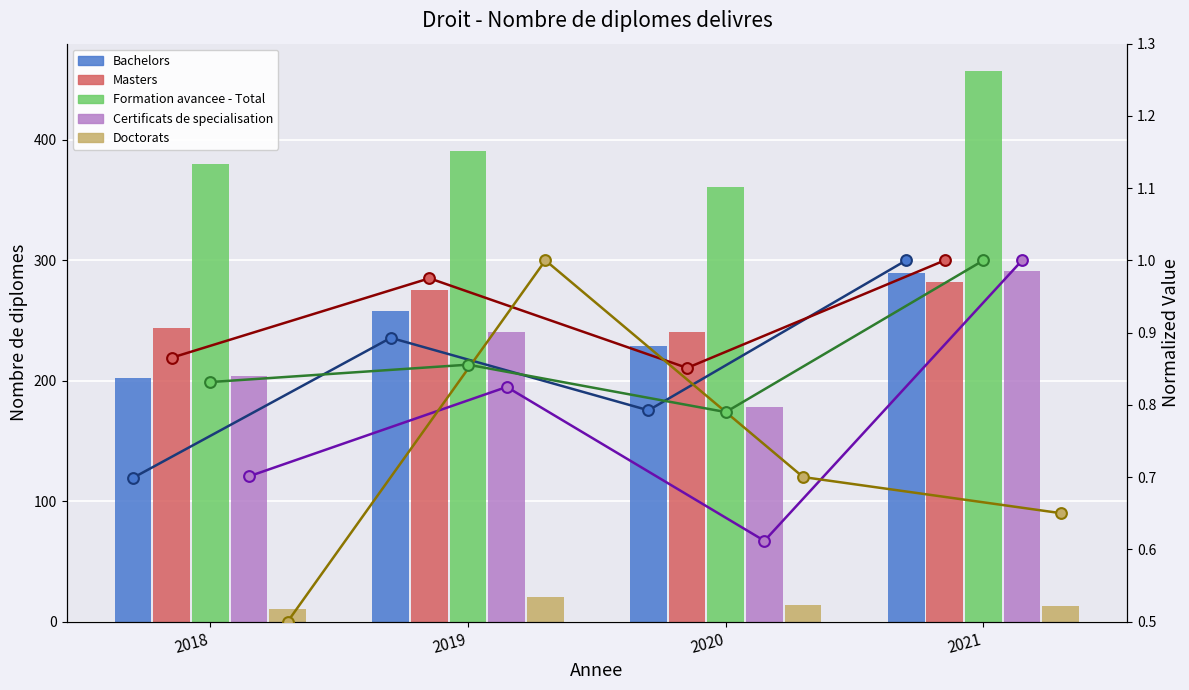

At which category is the sum across all series the highest?

2021